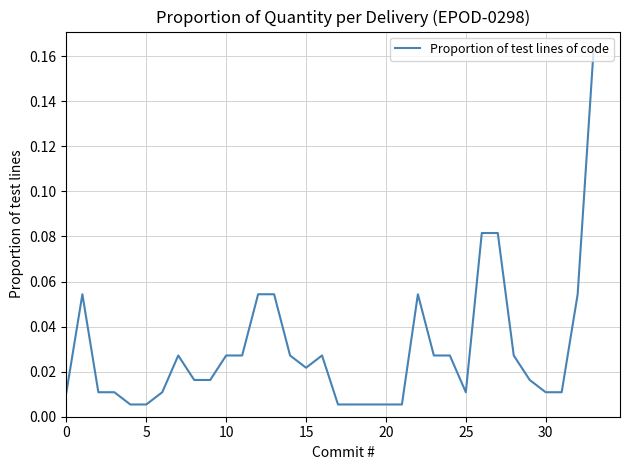

How many lines are shown in the chart?

1